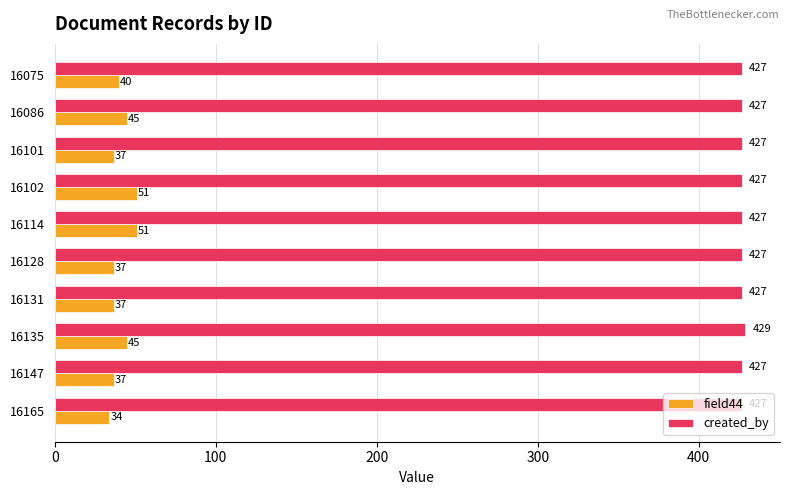

What is the difference between the maximum and minimum values in the field44 series?

17